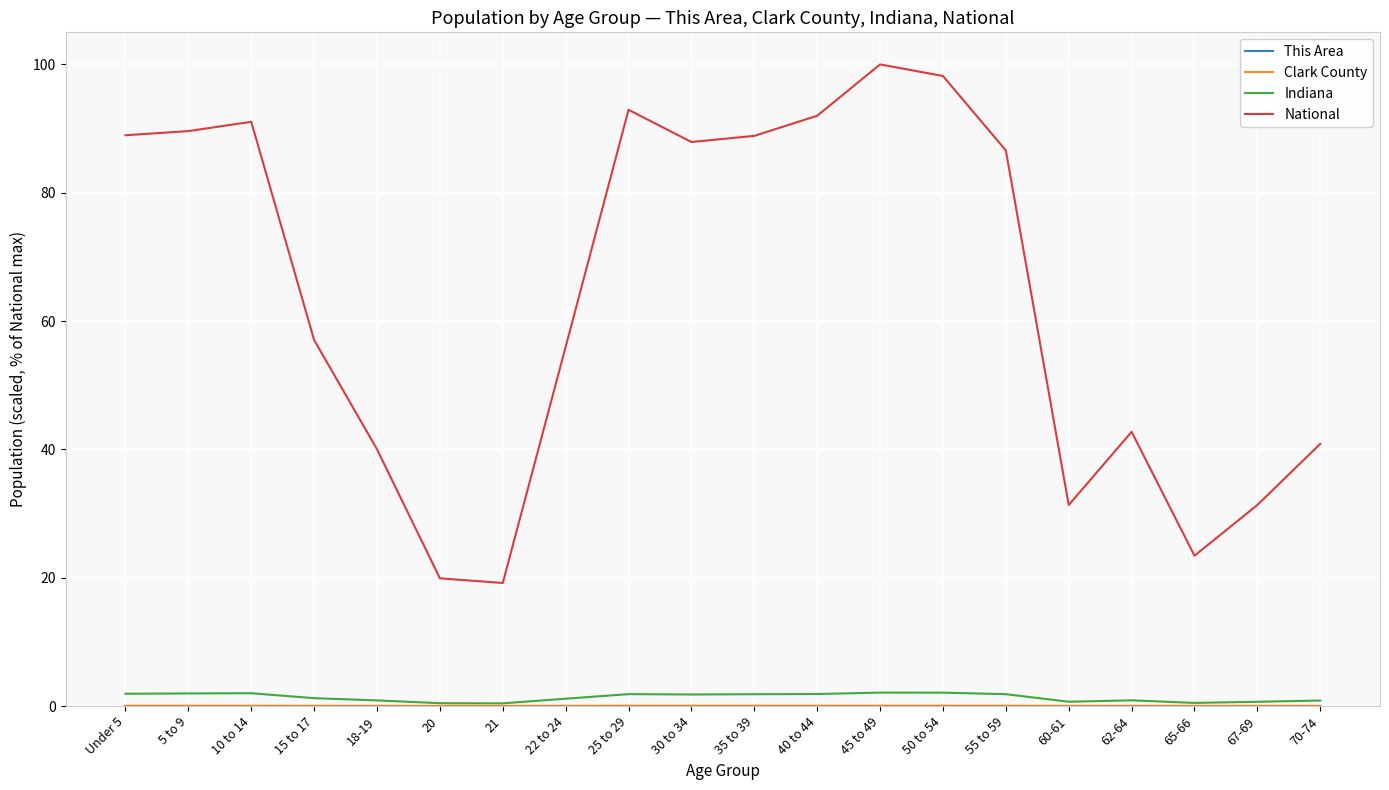

True or false: National and Indiana intersect in this chart.

False